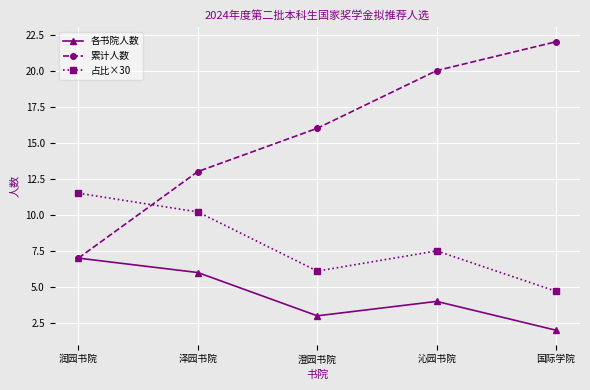

At 国际学院, list the series in order from smallest to largest.

各书院人数, 占比×30, 累计人数